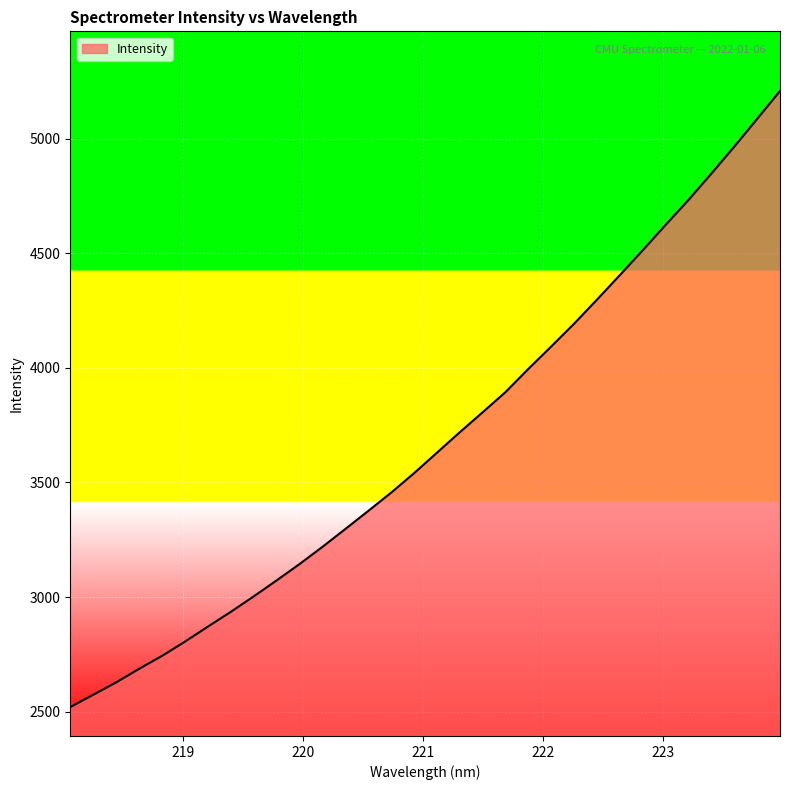

What is the minimum value shown in the chart?

2519.3